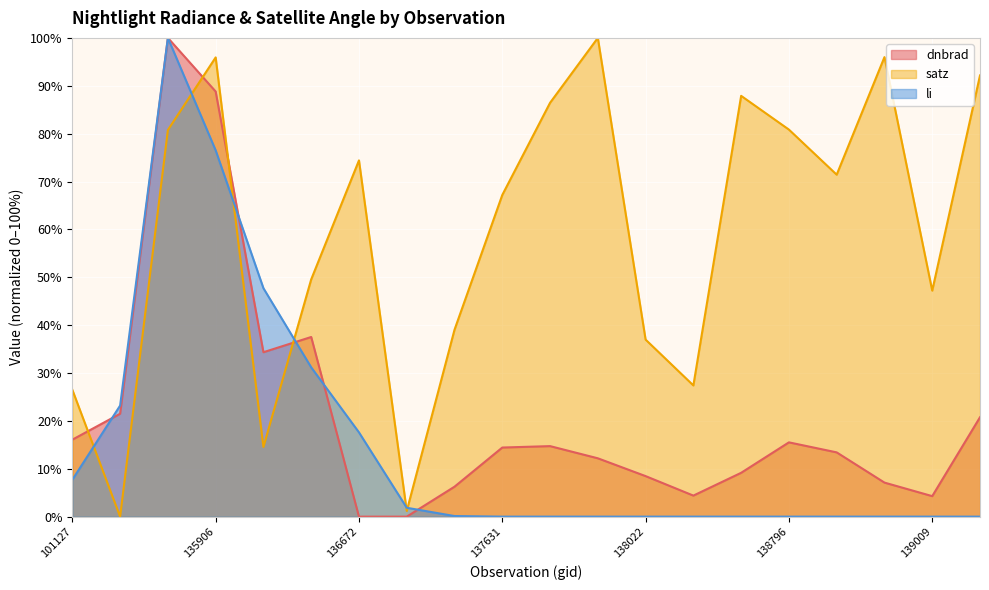

True or false: dnbrad has a value of 10.7 at 138994.

False